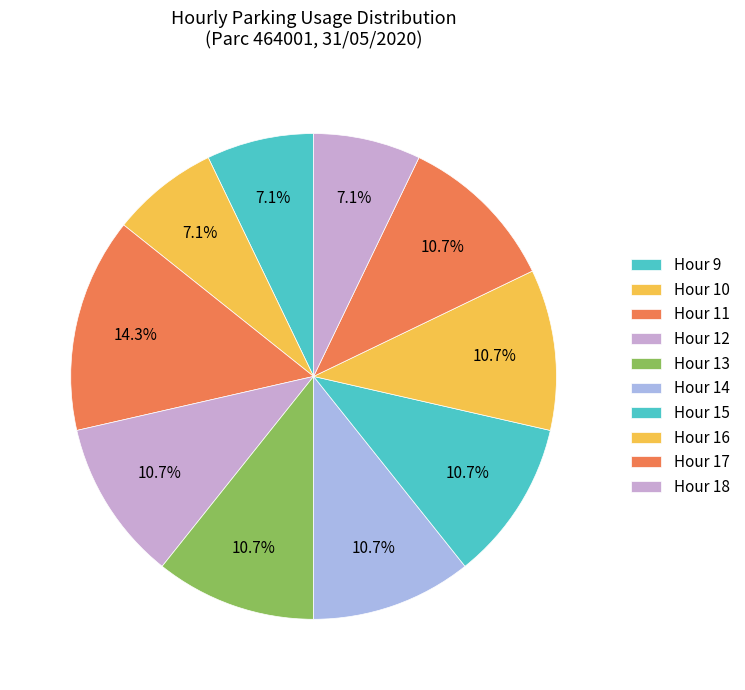

Is there a majority slice in this chart?

No